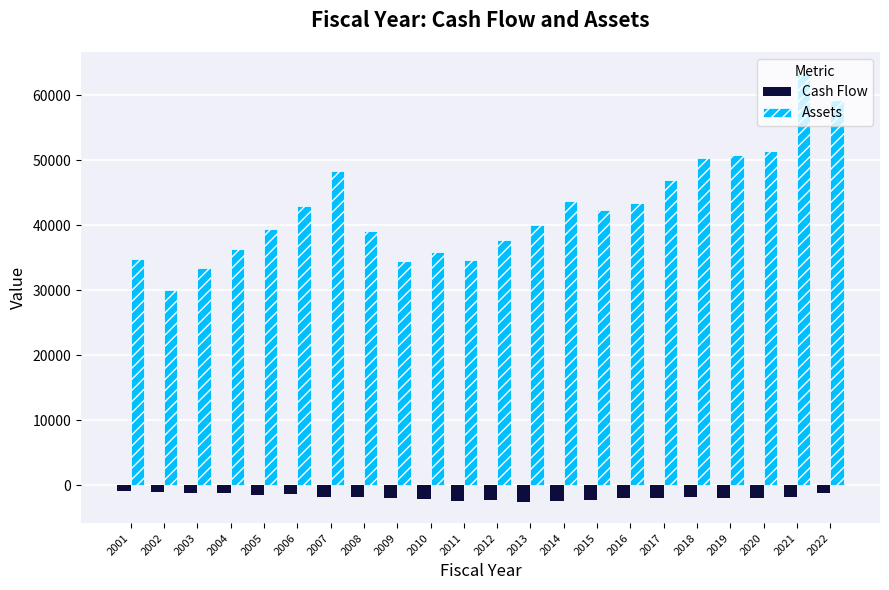

The value of Assets at 2009 is 53322.6. True or false?

False